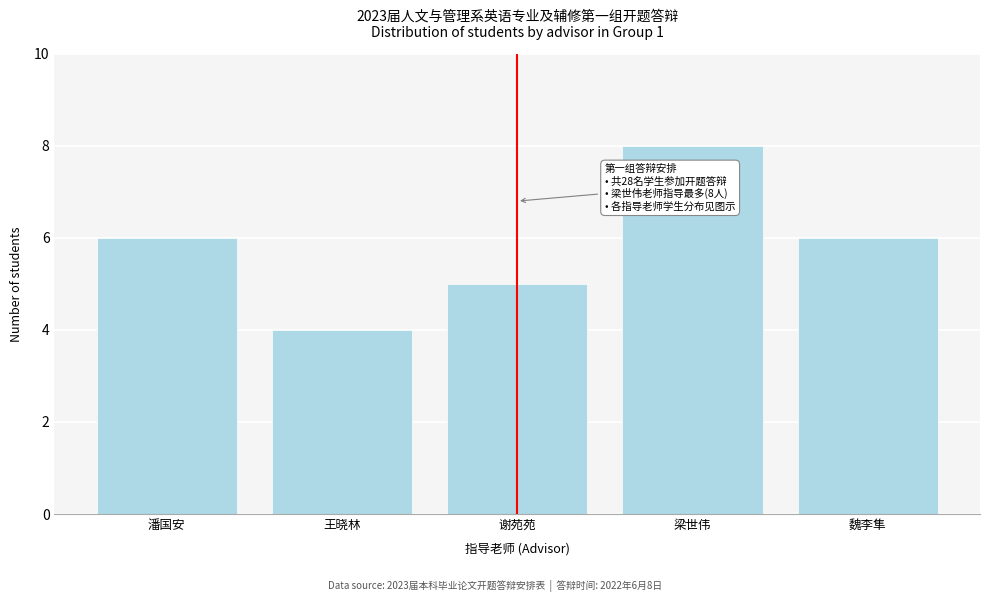

Reading left to right, transcribe all the data shown in this chart.

6	4	5	8	6